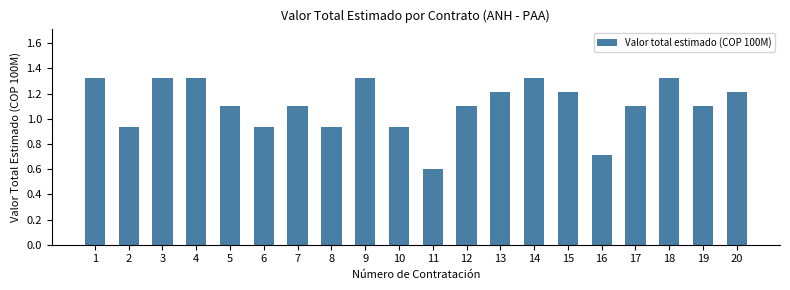

Is it true that the value at 3 is 0.7?

False